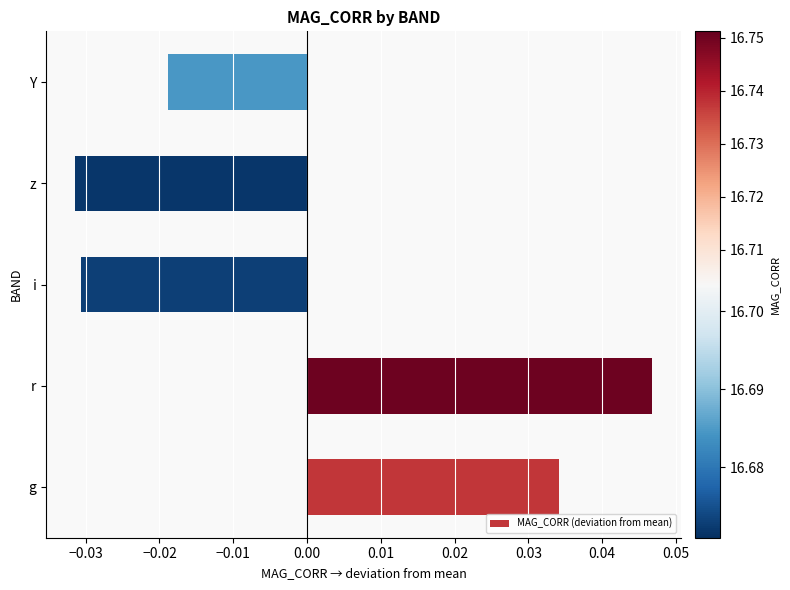

Which label corresponds to the largest value in the chart?

r